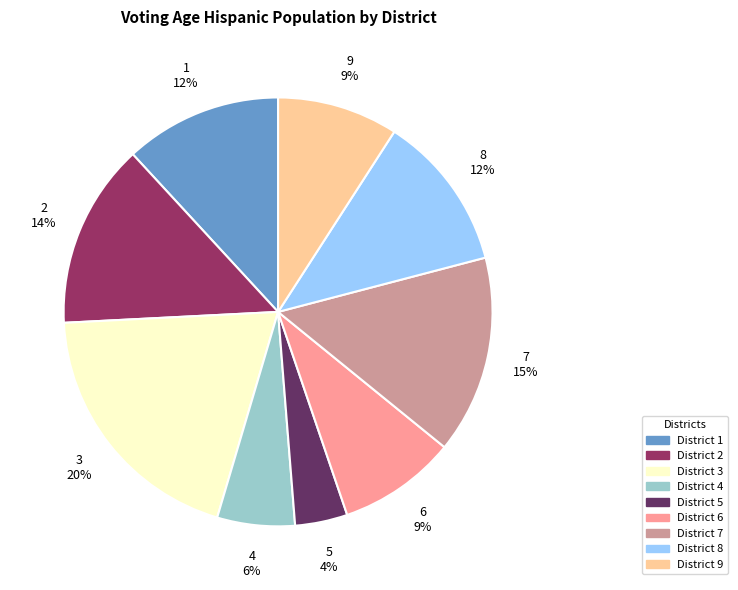

Which category has the biggest portion of the pie?

District 3